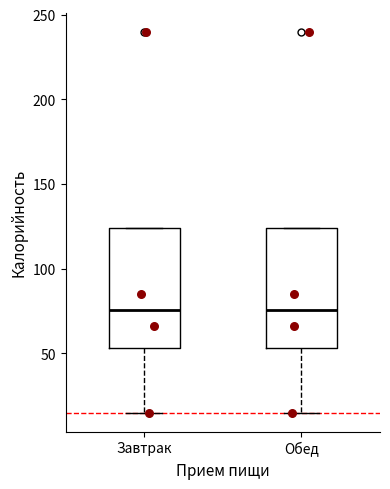

Reading left to right, transcribe this box plot: for each box, give where its median line is, the range the box spans, and where its two whiskers end, as read against the y-axis. The values are not printed on the chart, so give them approximately, as read against the axis.

Завтрак: median 75, box 55 to 125, whiskers 15 to 125
Обед: median 75, box 55 to 125, whiskers 15 to 125